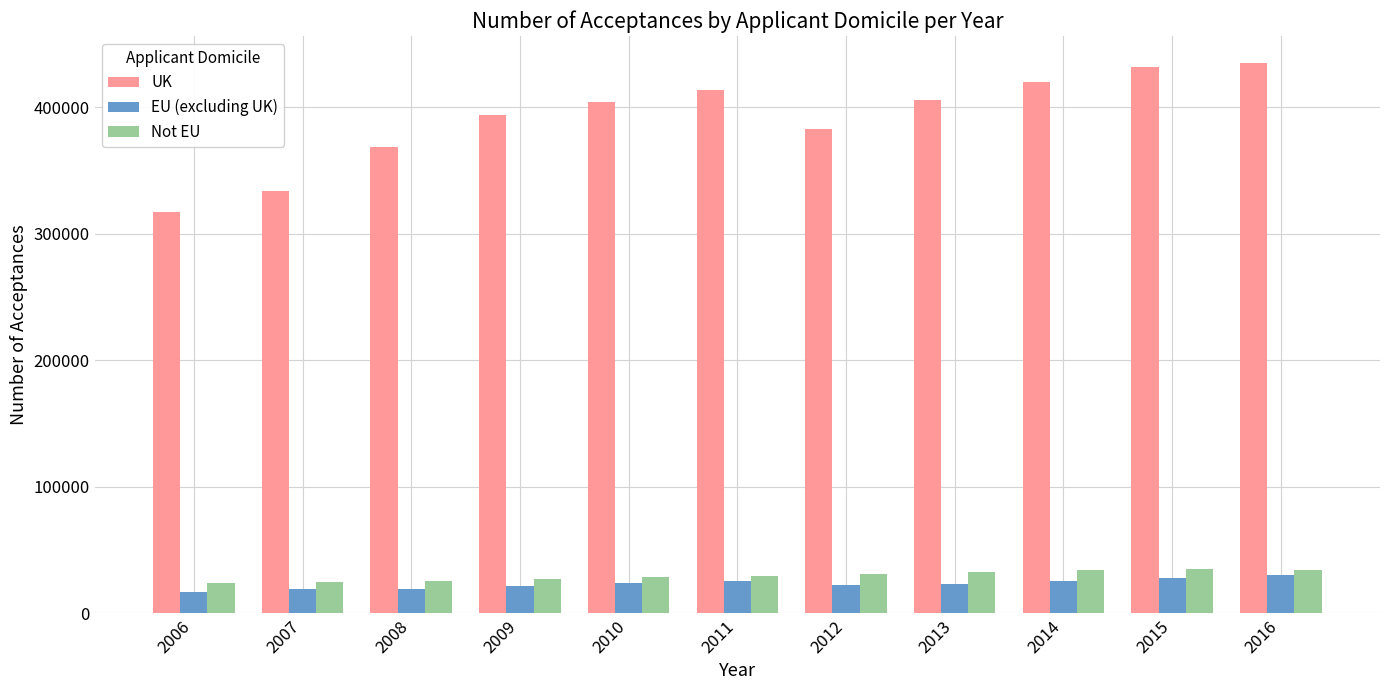

What is the value of the Not EU bar at the 3rd from the left?

25785